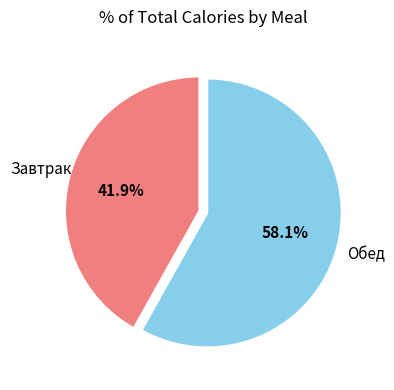

Which has a higher value, Завтрак or Обед?

Обед